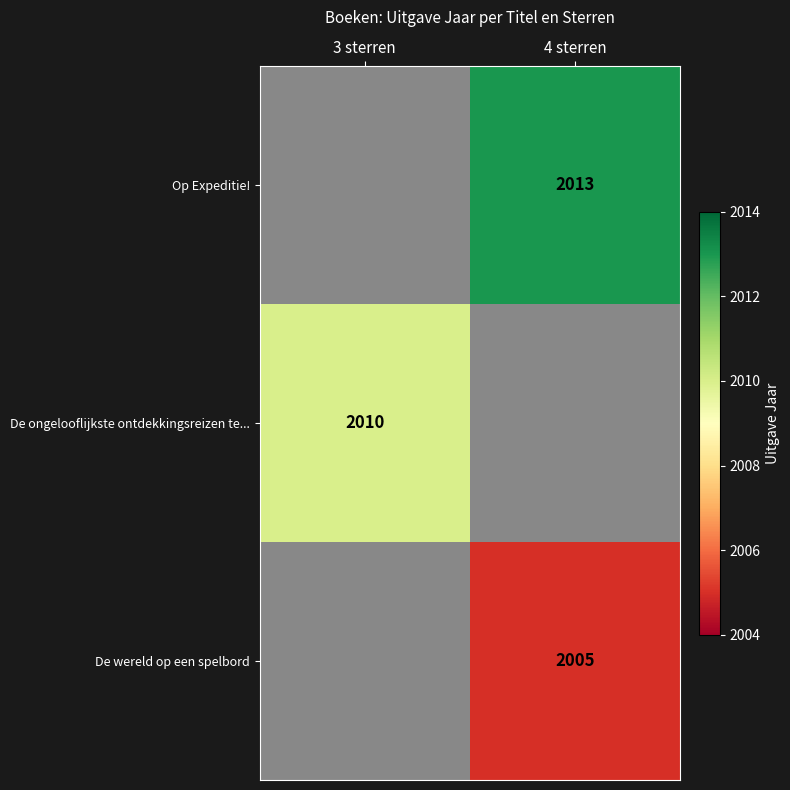

The De ongelooflijkste ontdekkingsreizen te... series shows 2010 at 3 sterren. True or false?

True